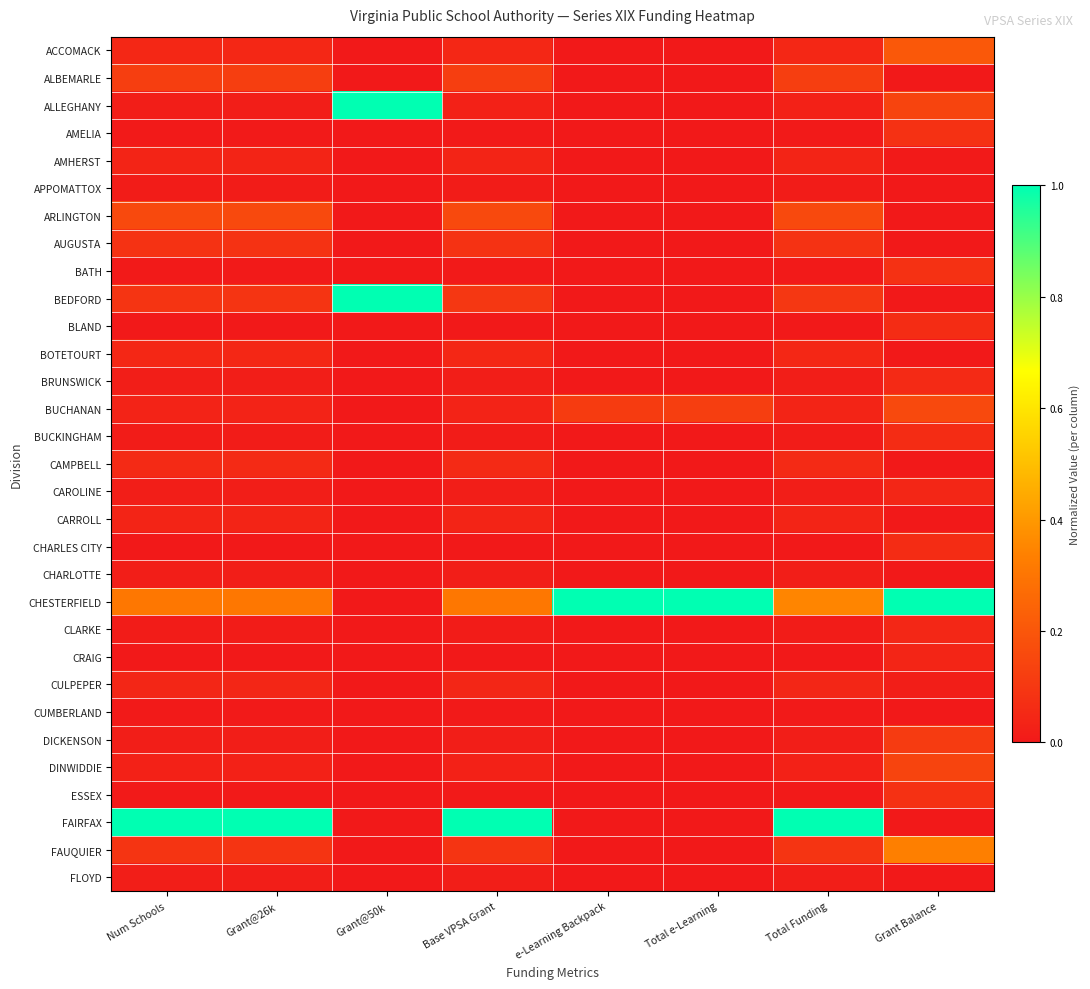

How many series are shown in this chart?

31